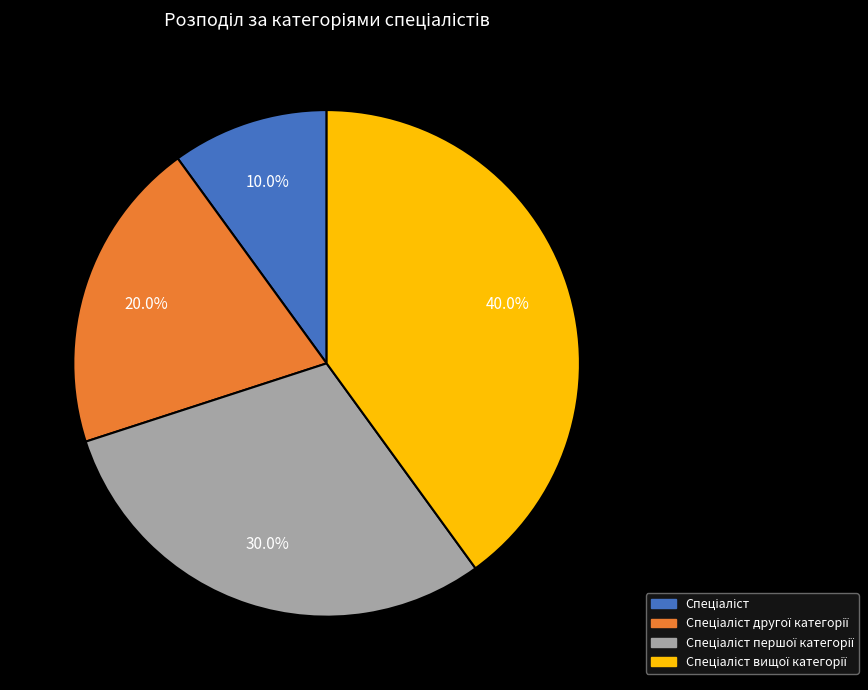

Does any single category account for the majority?

No